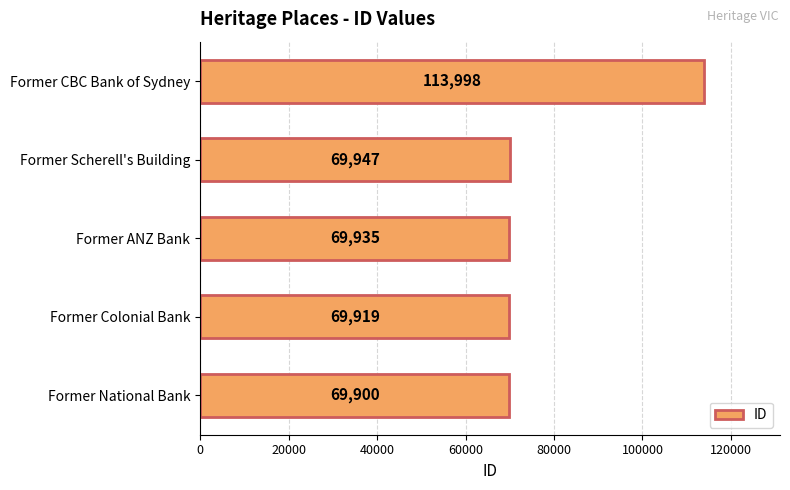

What is the difference between the maximum and second lowest values?

44079